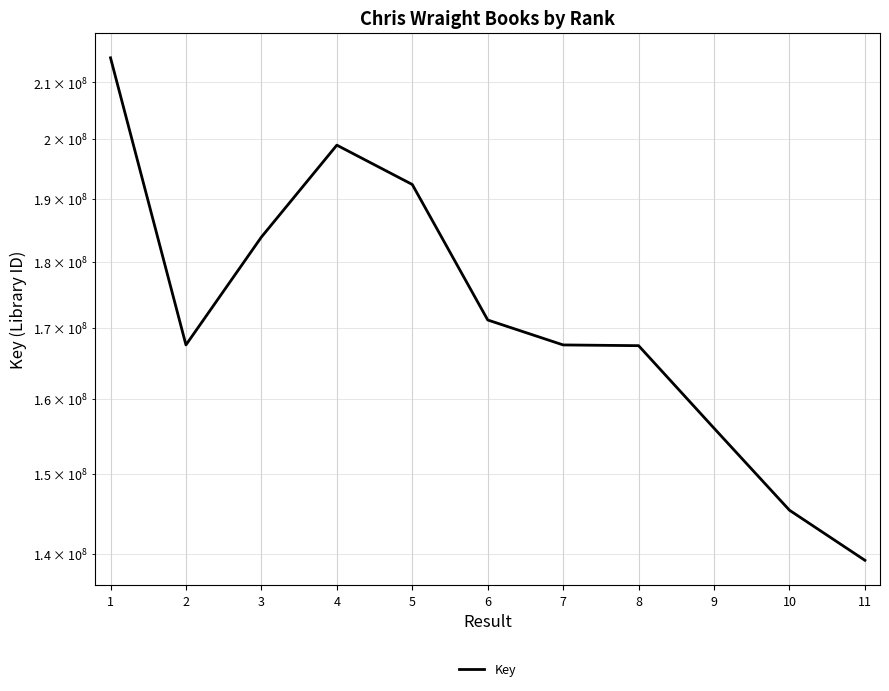

At which category does the chart reach its peak across all series?

1